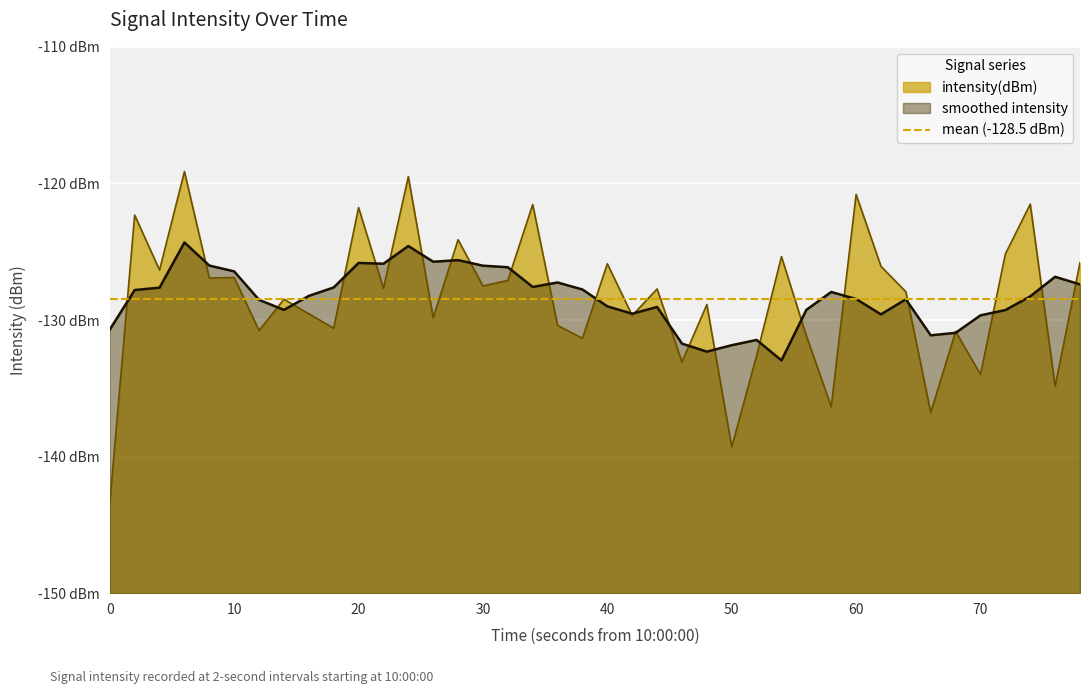

True or false: the data has more than 1 interior local peaks.

True